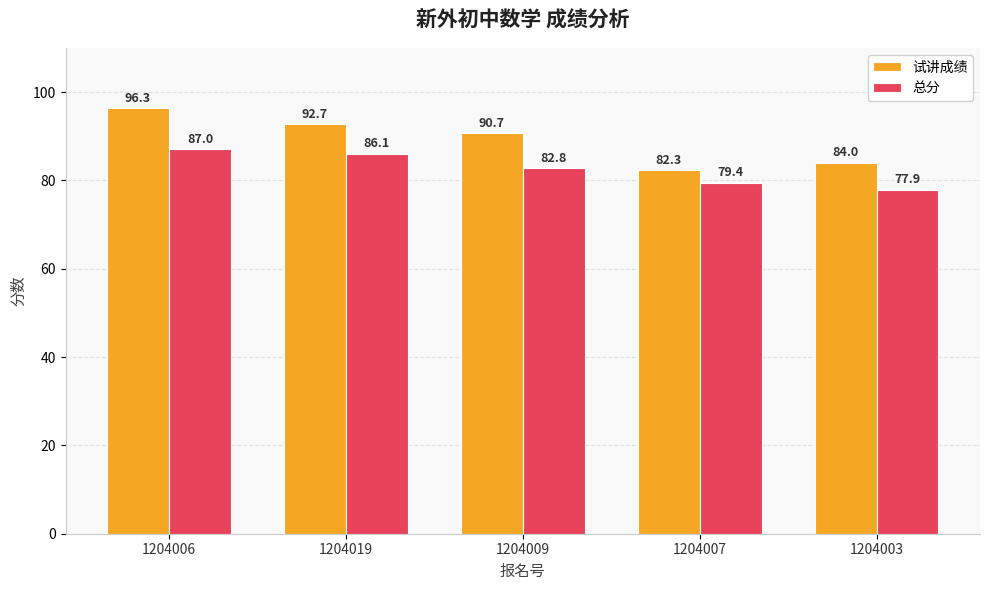

What is the label of the 4th bar from the left?

1204007